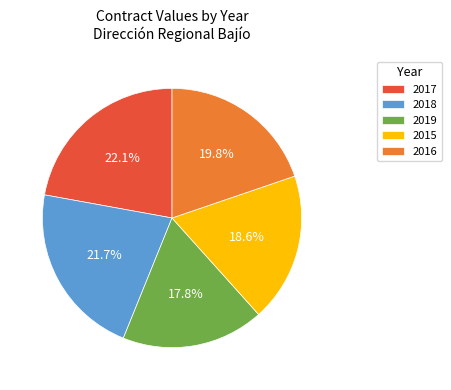

Which slice is the smallest?

2019